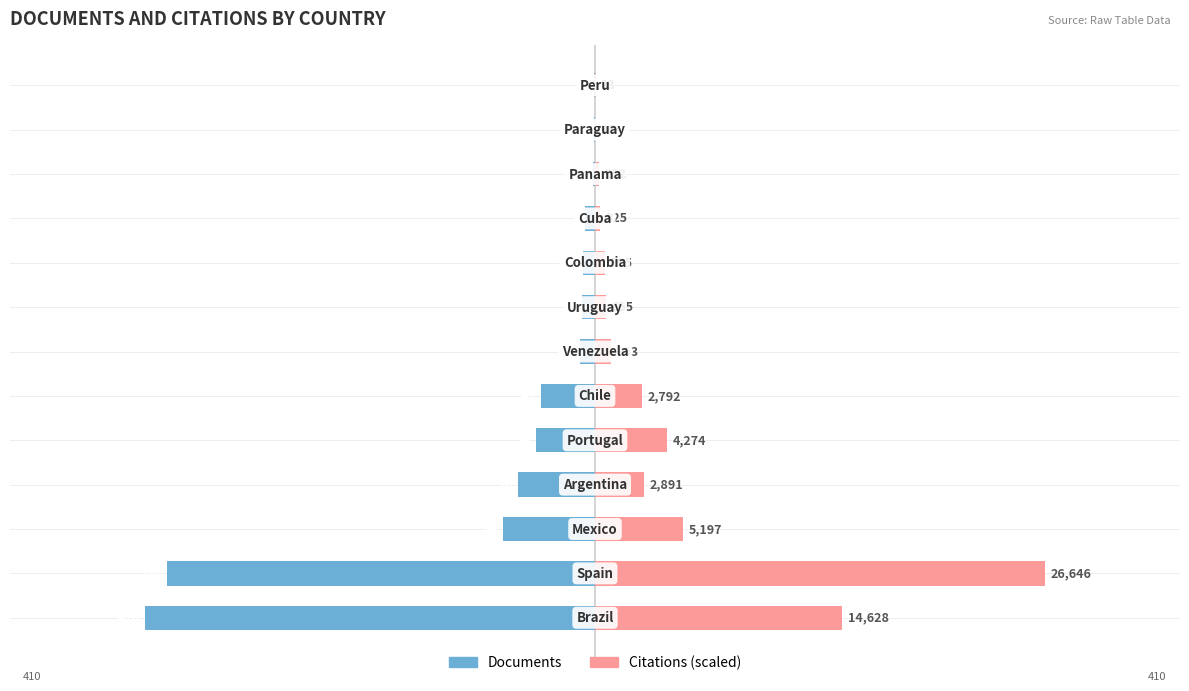

How many bars are there in each group?

2